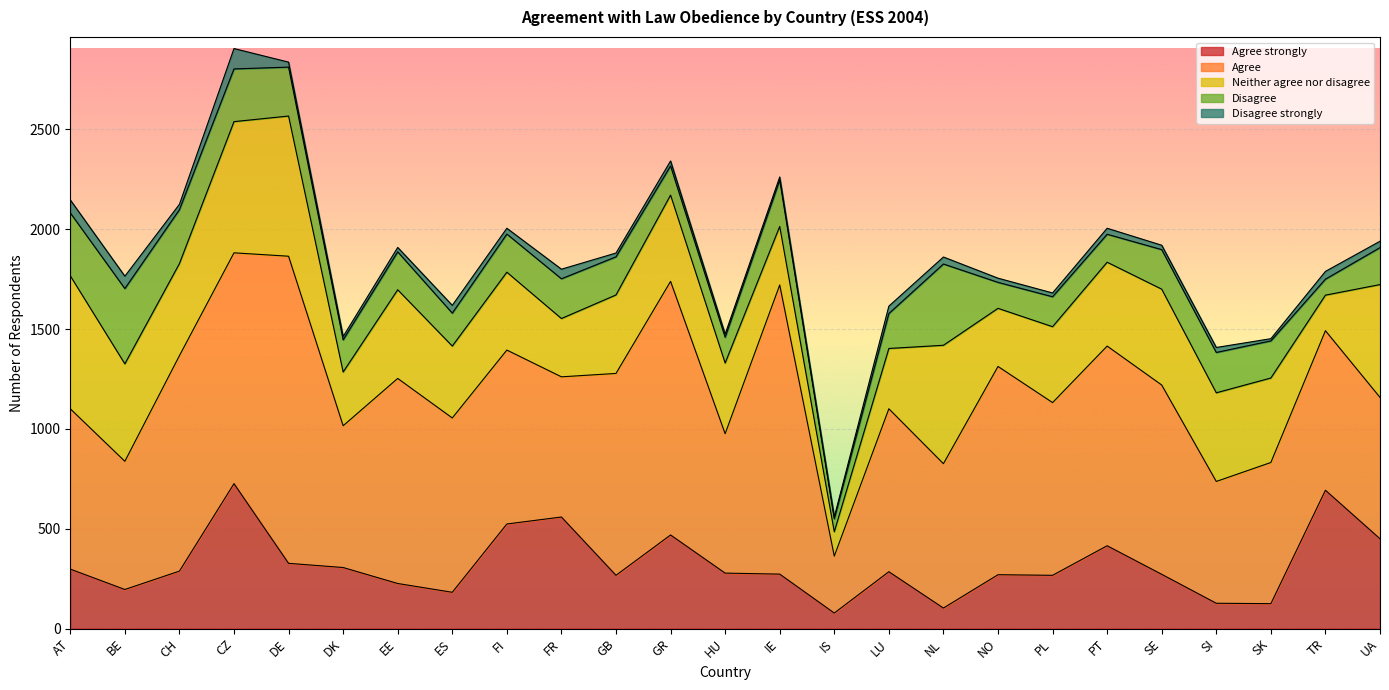

What is the label of the 23rd point from the right?

CH